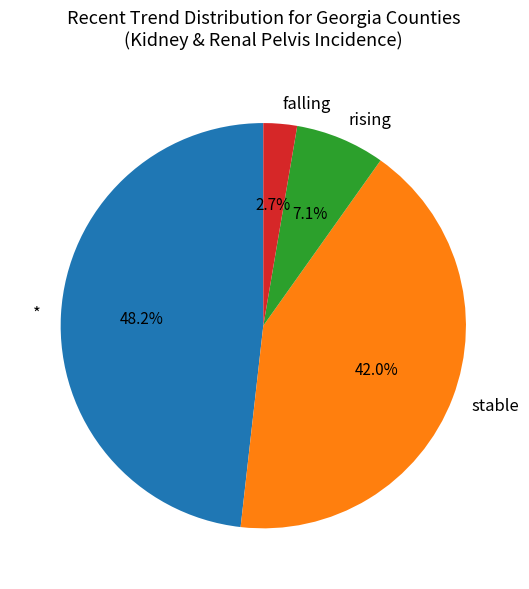

To the nearest percent, what is the average slice percentage?

25%